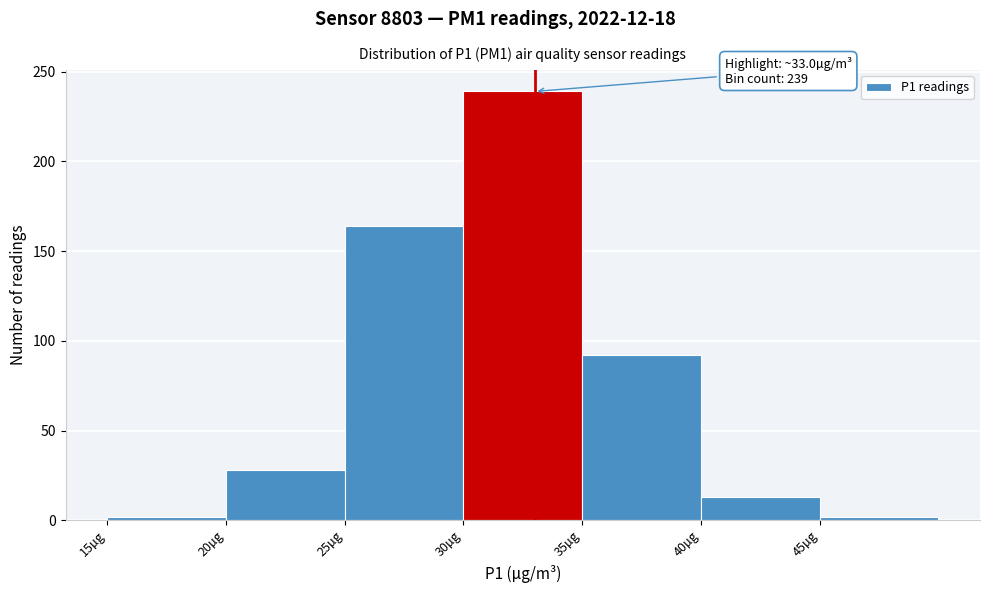

Over which range of the x-axis is the bar tallest?

30 to 35